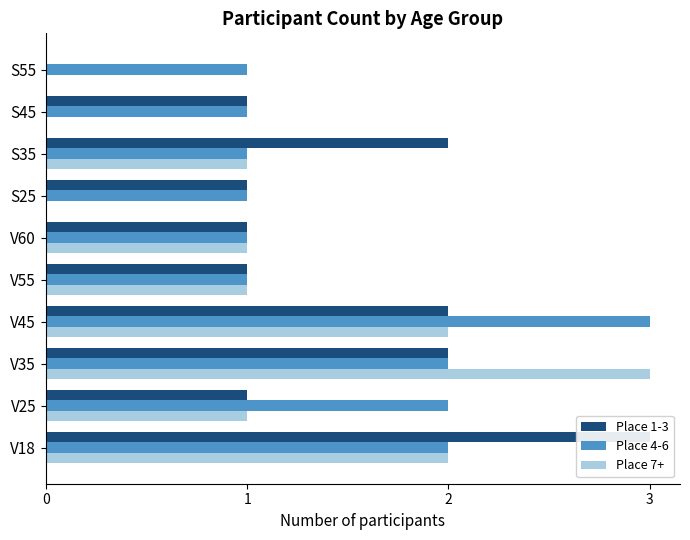

Reading right to left, what are all the values shown in this chart?

Place 1-3: 0	1	2	1	1	1	2	2	1	3
Place 4-6: 1	1	1	1	1	1	3	2	2	2
Place 7+: 0	0	1	0	1	1	2	3	1	2